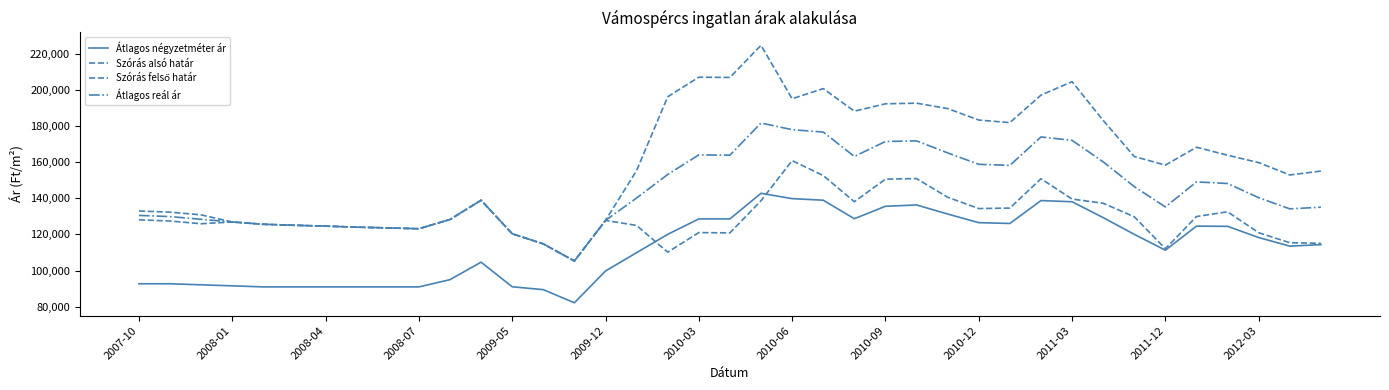

In Átlagos reál ár, how many points are higher than both neighbors (excluding endpoints)?

6